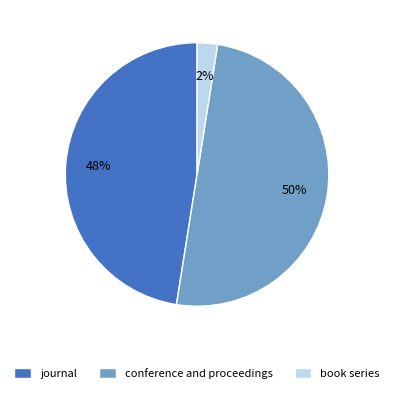

Is the sum of conference and proceedings and book series greater than half?

Yes